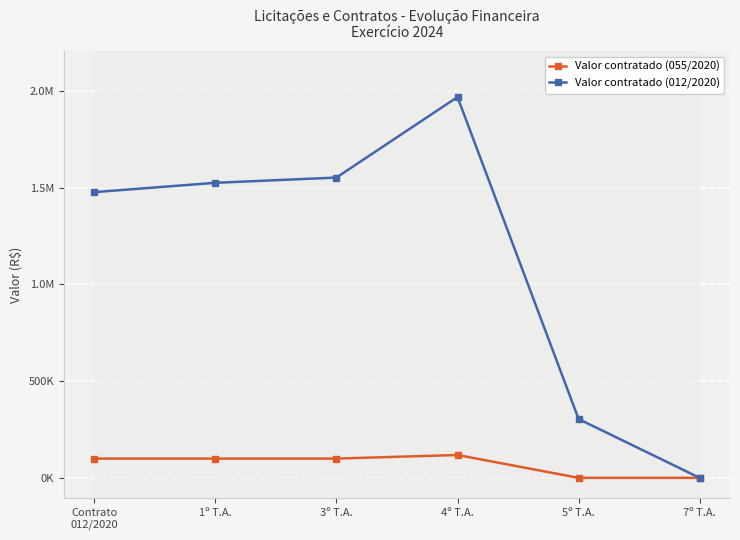

The Valor contratado (012/2020) series shows 1551435.8 at 3º T.A.. True or false?

True